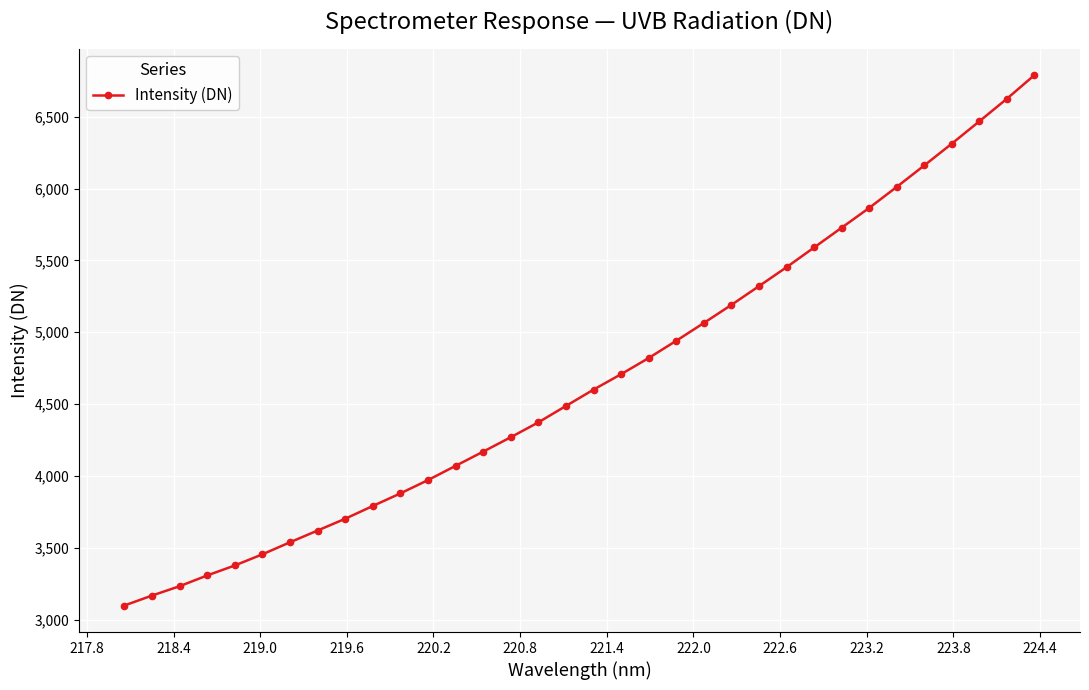

What is the value of the 33rd point from the left?

6625.5